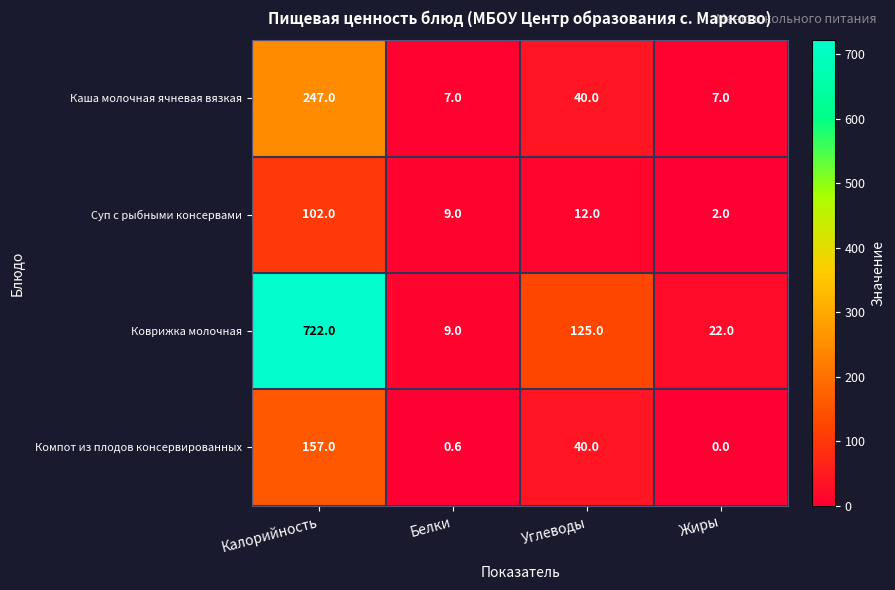

The value of Компот из плодов консервированных at Жиры is 0.0. True or false?

True